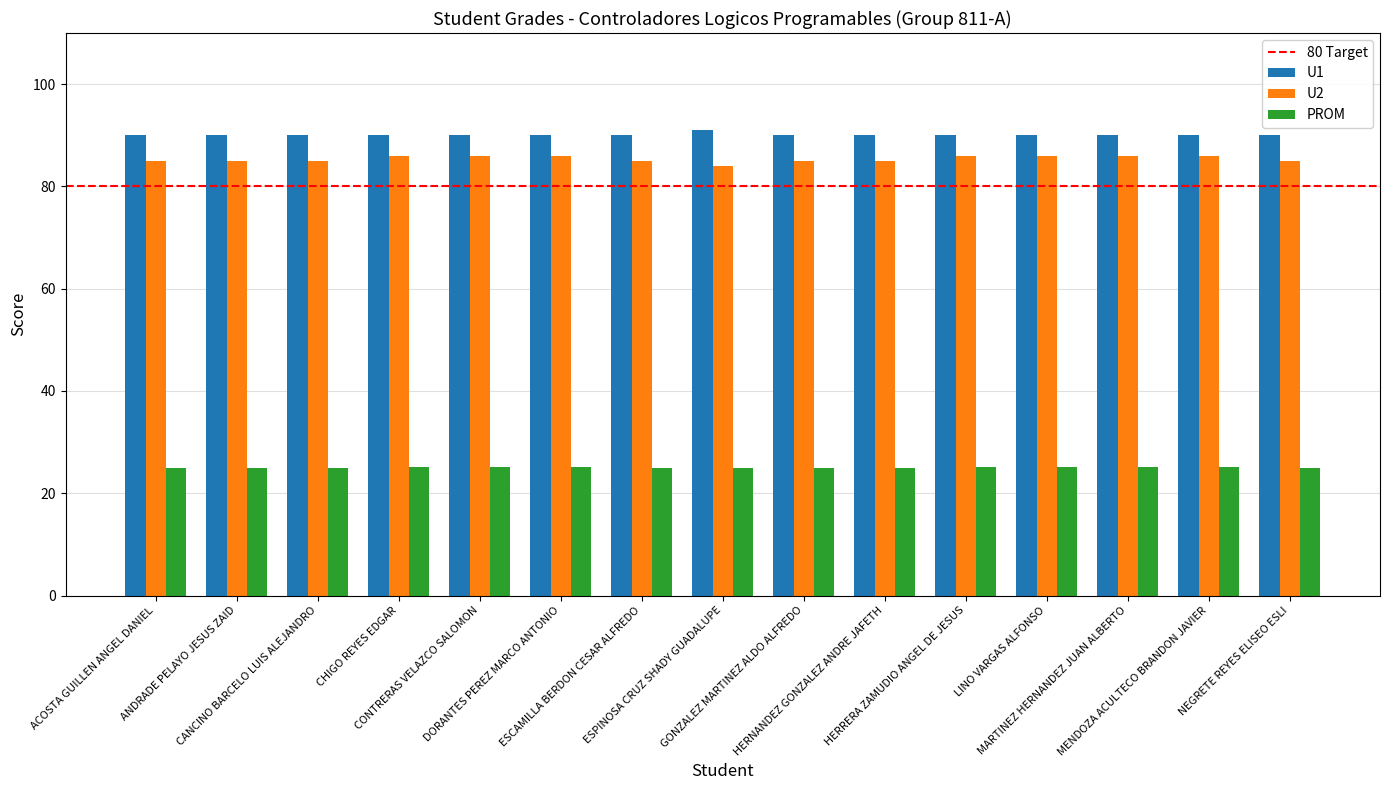

What is the greatest value displayed?

91.0